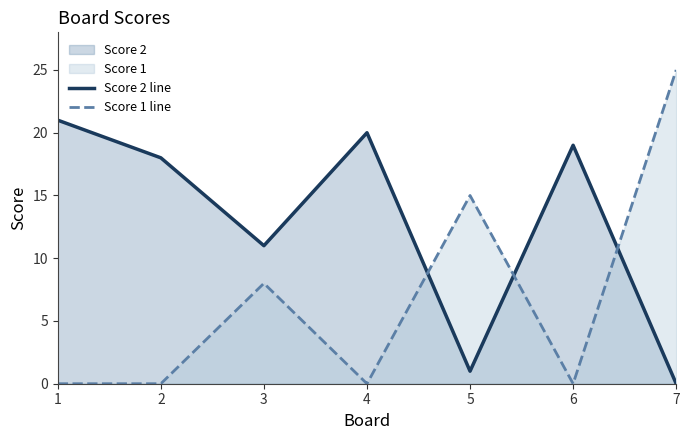

What is the greatest value displayed?

25